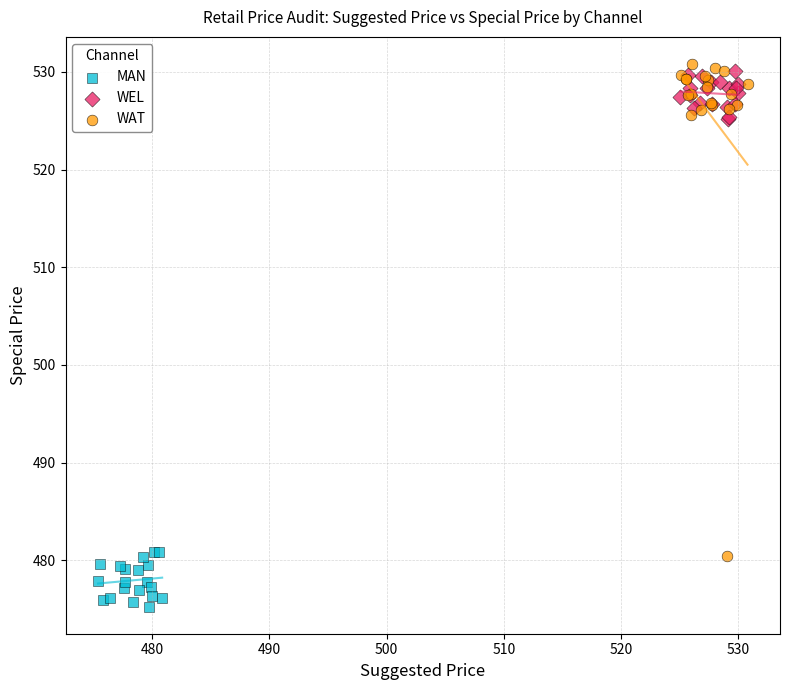

Which series has the largest Y range (max minus min)?

WAT